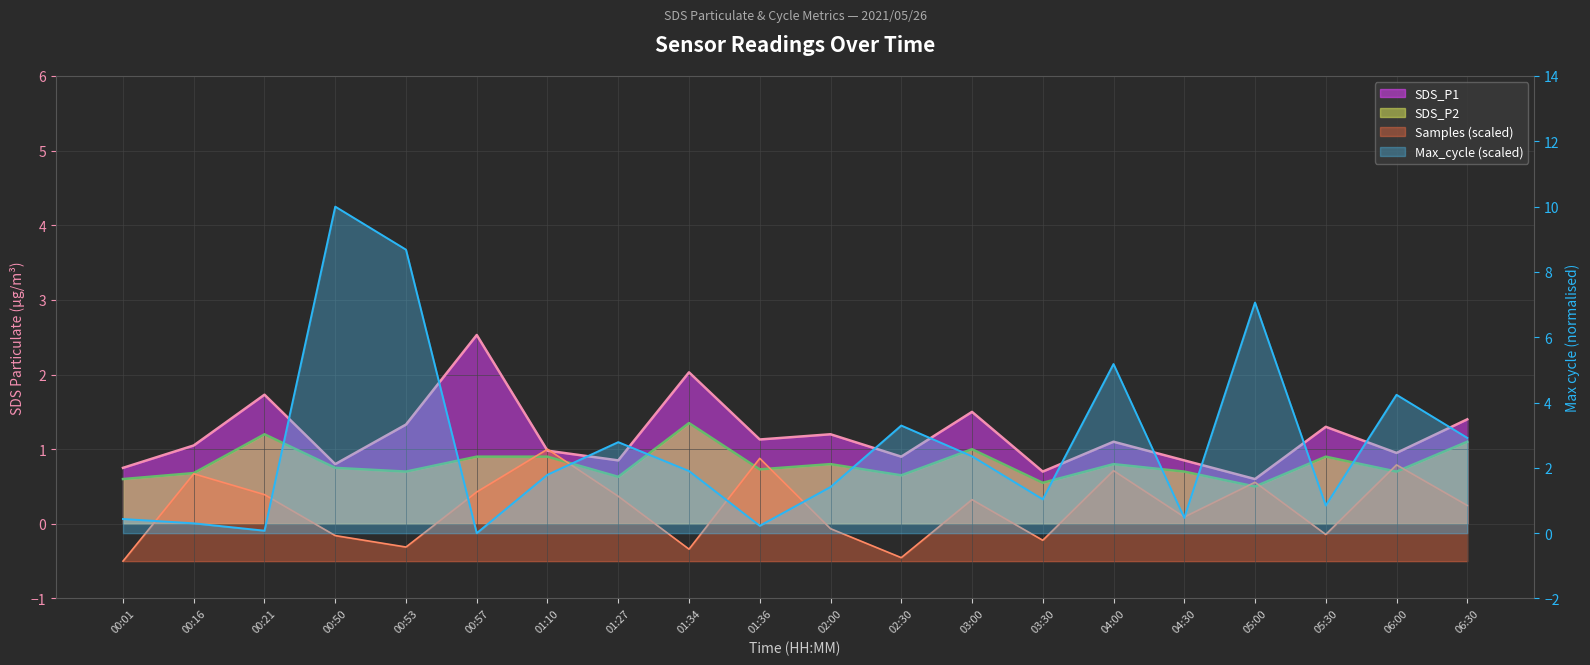

What is the sum of all SDS_P2 values?

16.1